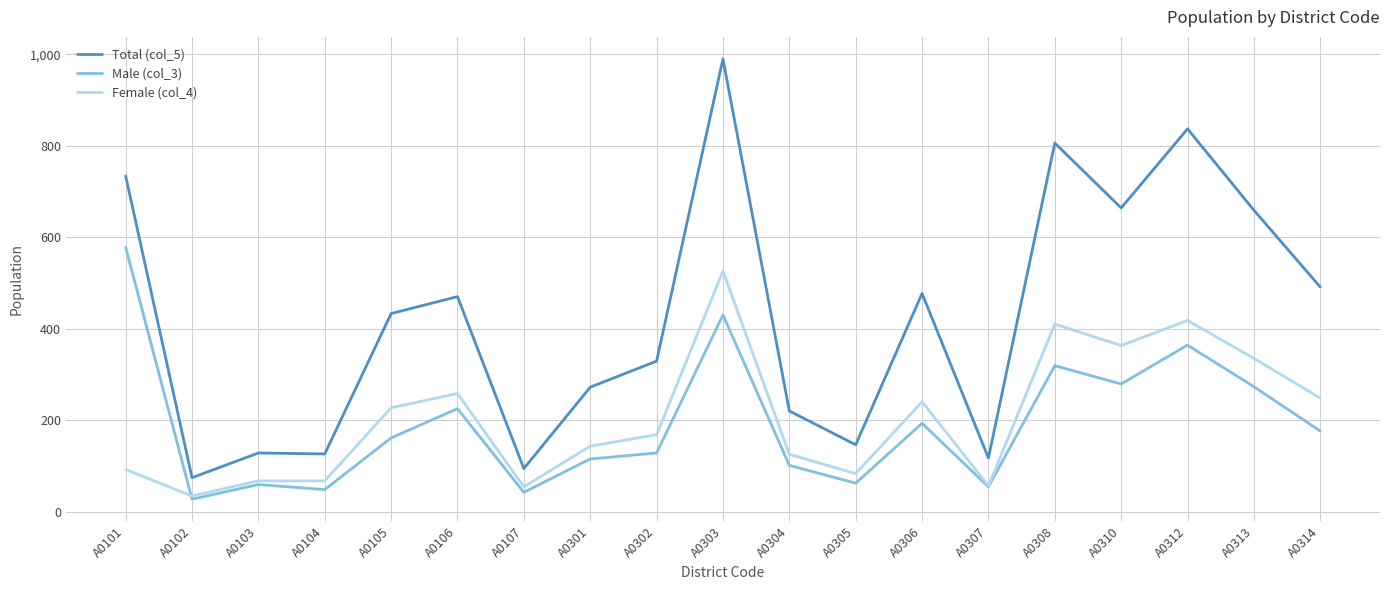

What is the average value of the Total (col_5) series?

425